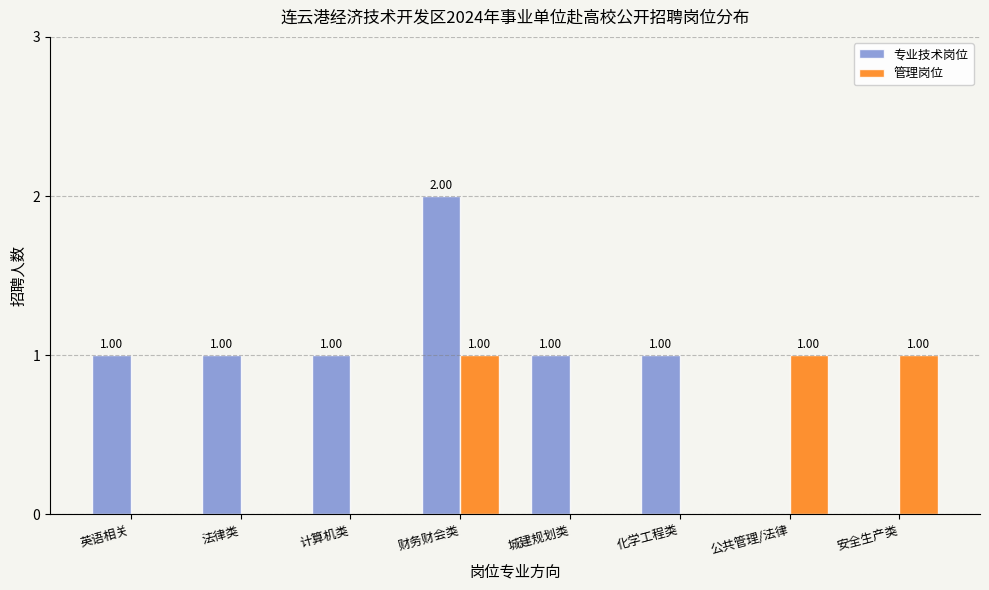

What is the sum of the 专业技术岗位 values at 计算机类 and 财务财会类?

3